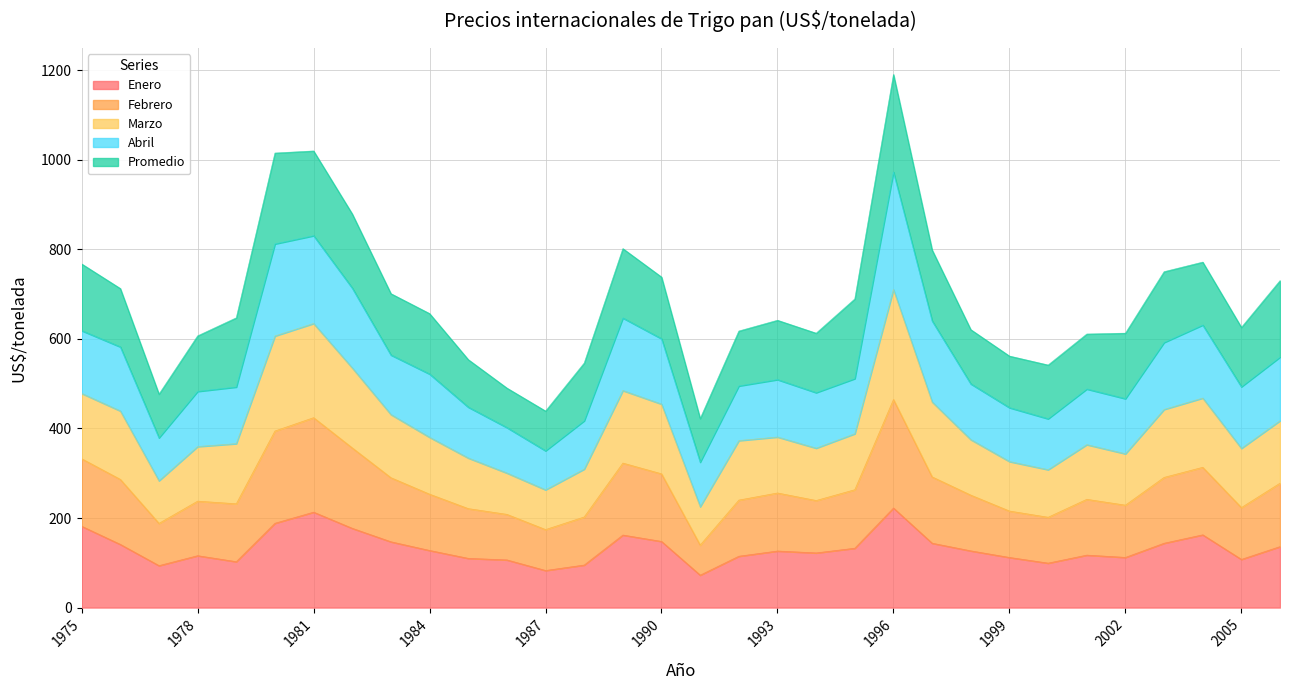

Does the chart display data point markers on the line(s)?

No